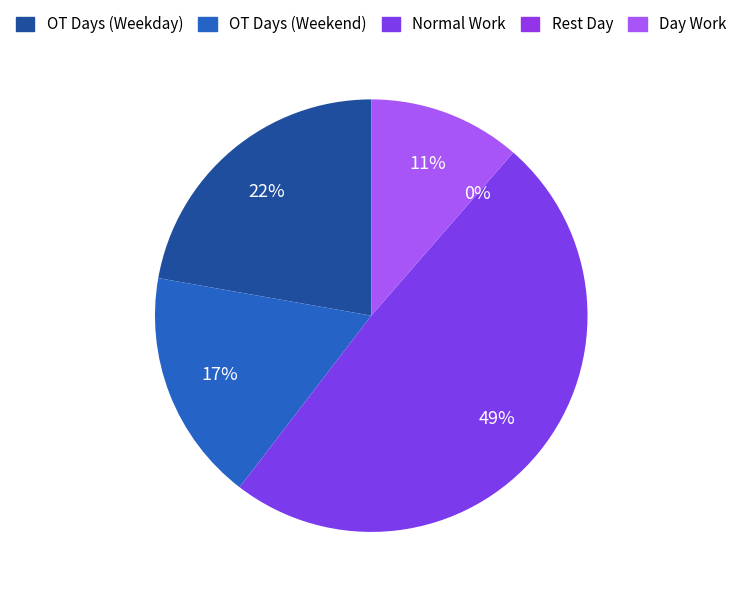

Is there a majority slice in this chart?

No